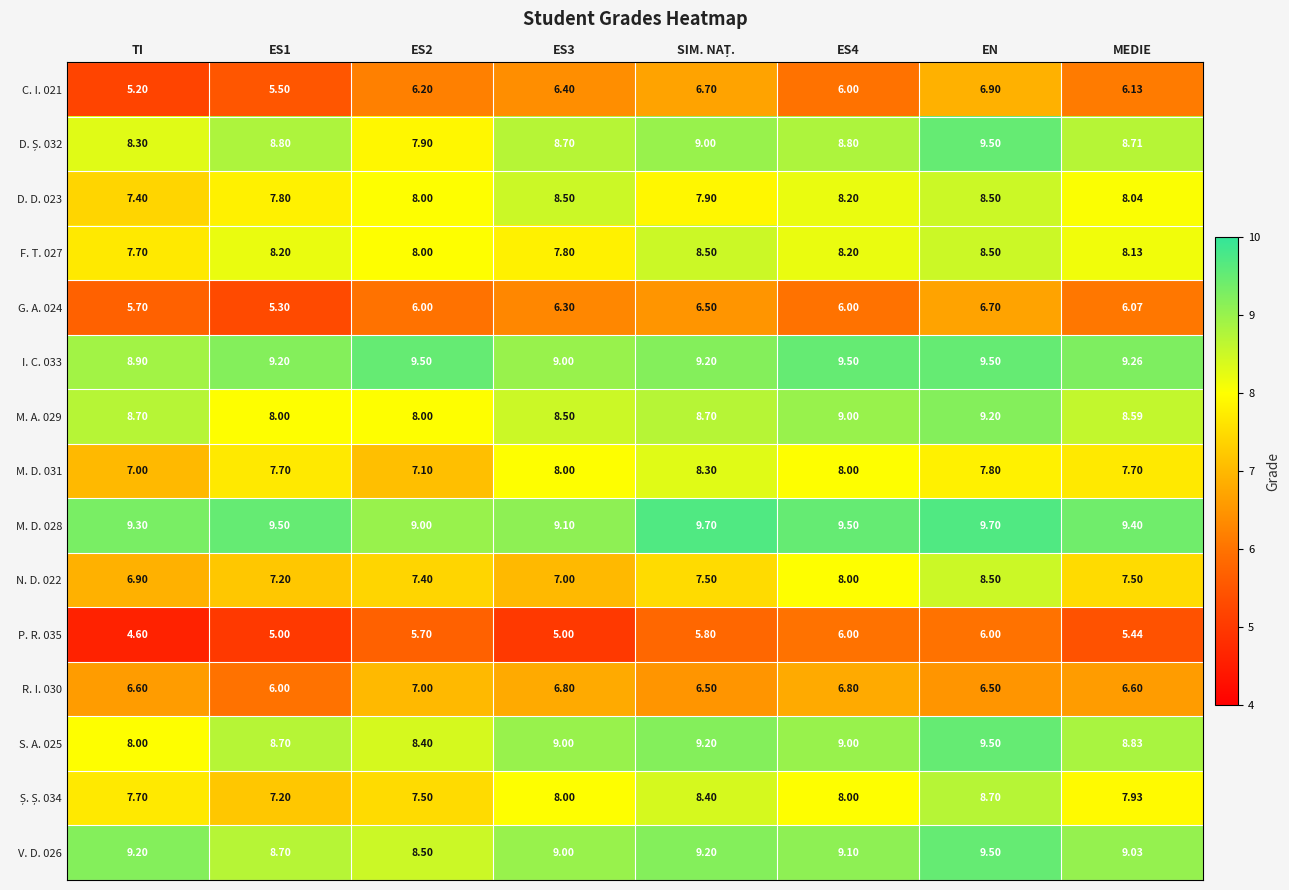

At which category is the sum across all series the highest?

EN